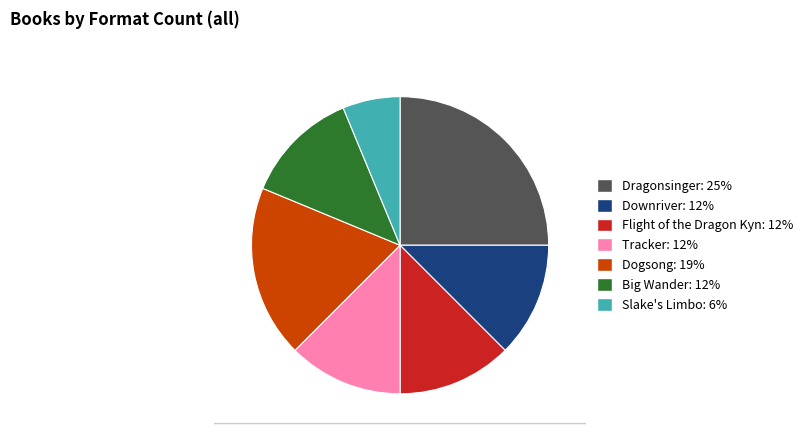

What is the smallest slice in the pie chart?

Slake's Limbo